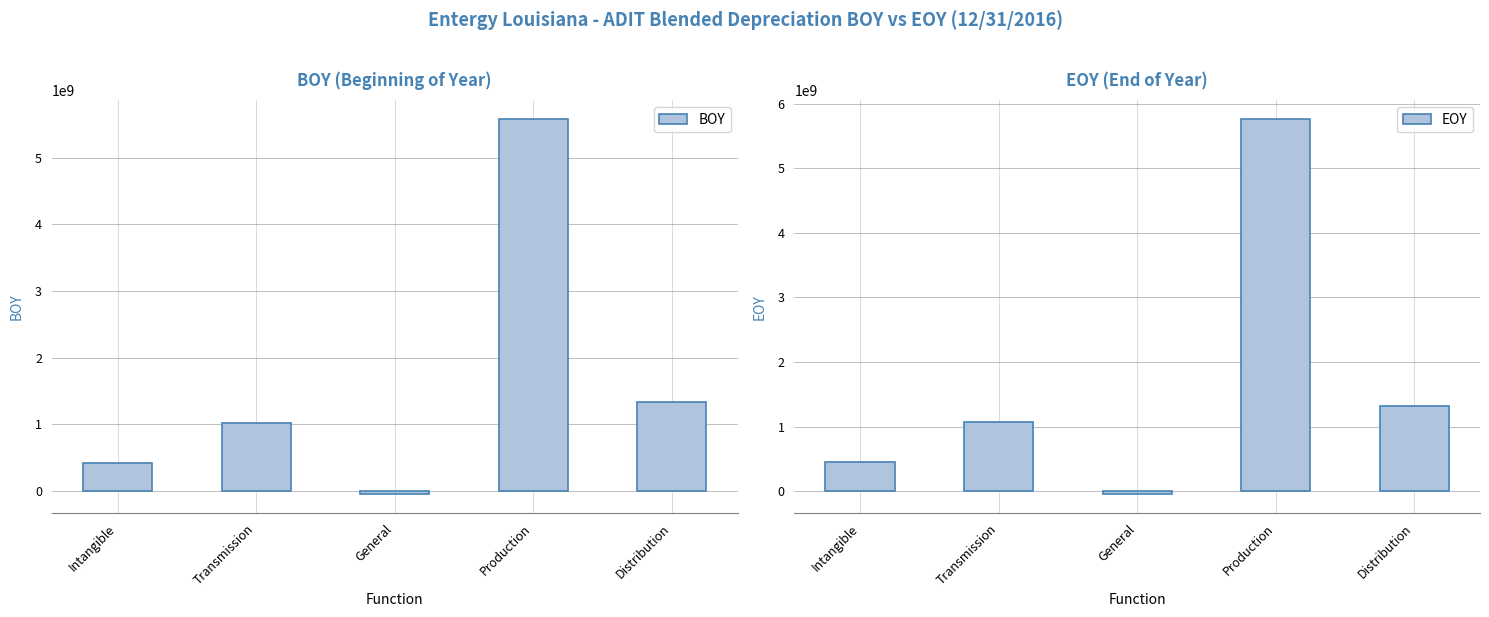

Where does the BOY series first go above 1016320220?

Production